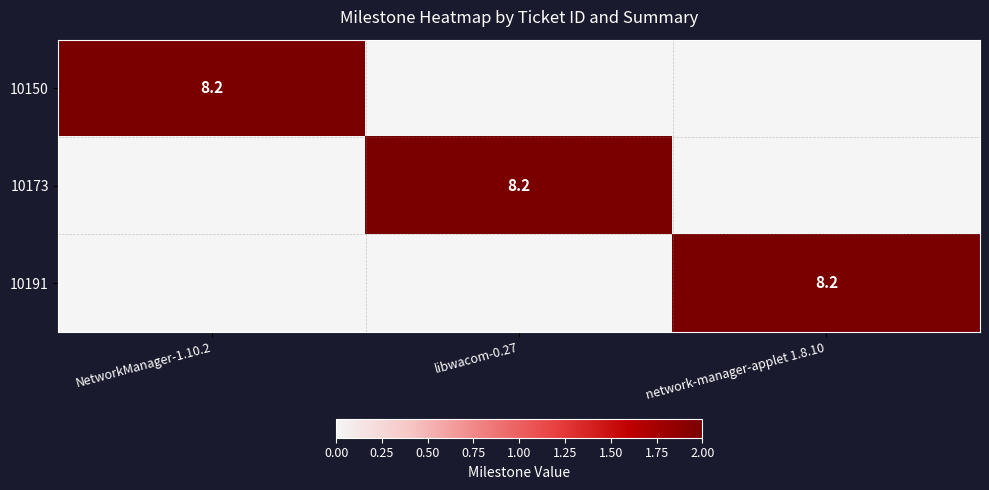

Which has a higher value, NetworkManager-1.10.2 or network-manager-applet 1.8.10?

NetworkManager-1.10.2